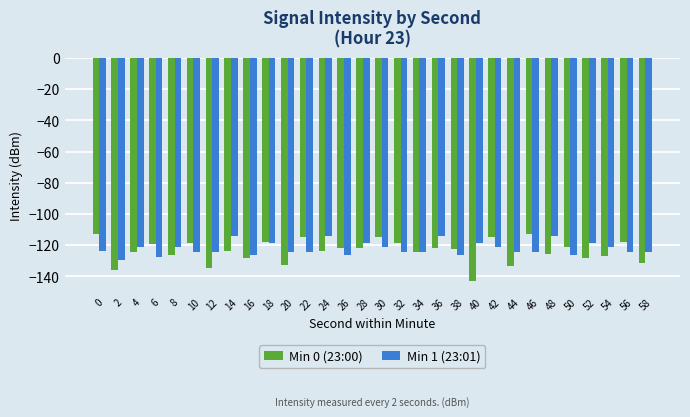

What is the maximum value for Min 1 (23:01)?

-113.9